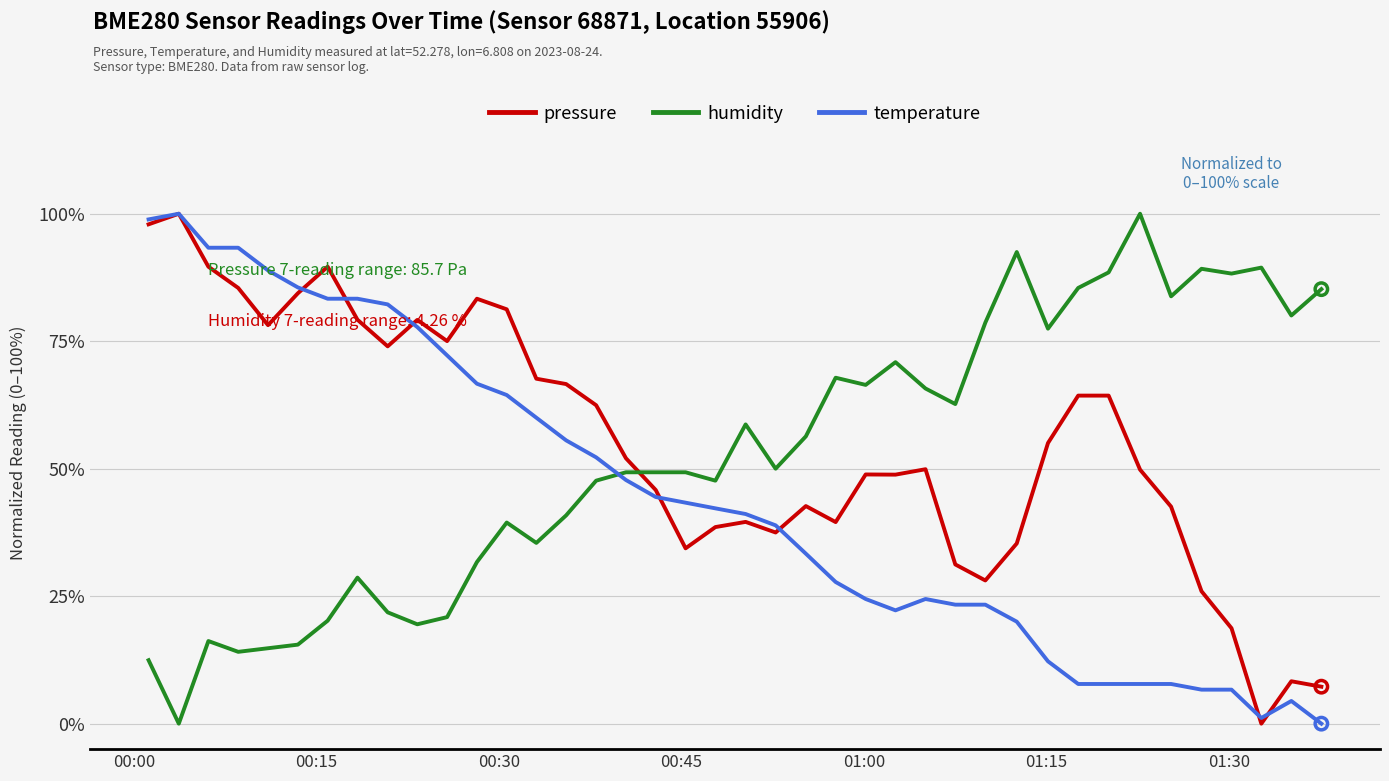

At how many categories does at least one series exceed 38?

40